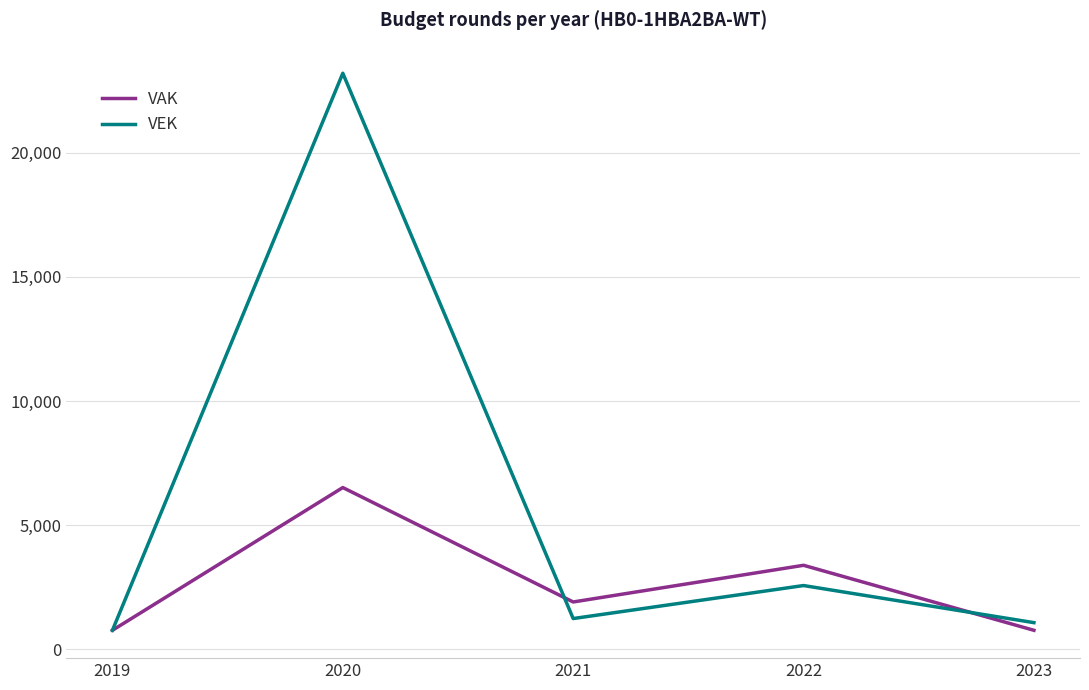

Does the chart have visible grid lines?

Yes